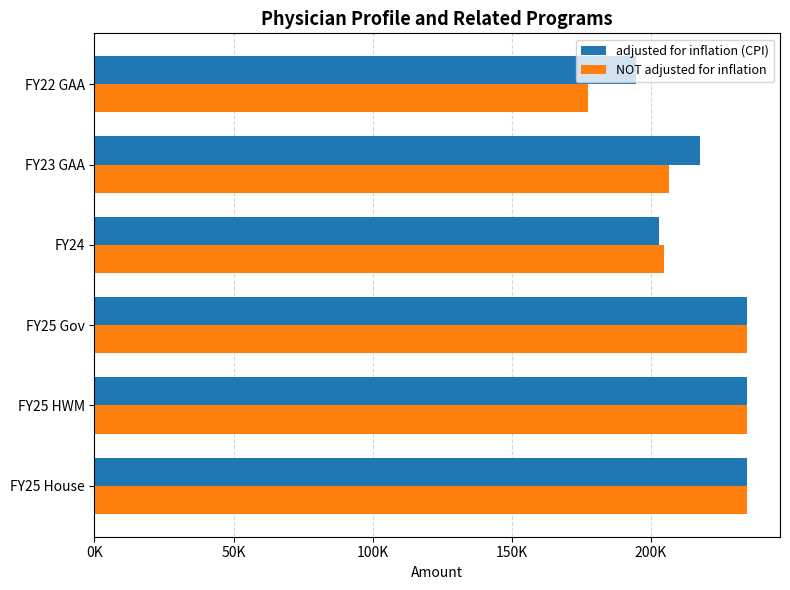

What is the maximum value for NOT adjusted for inflation?

234670